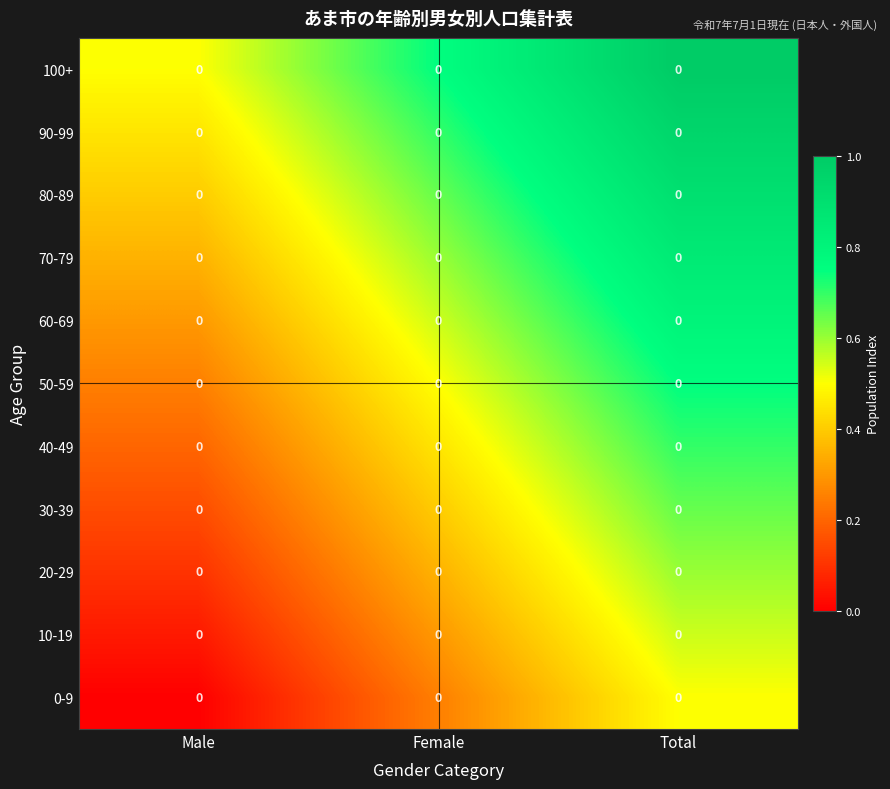

Which series has the largest total across all categories?

100+